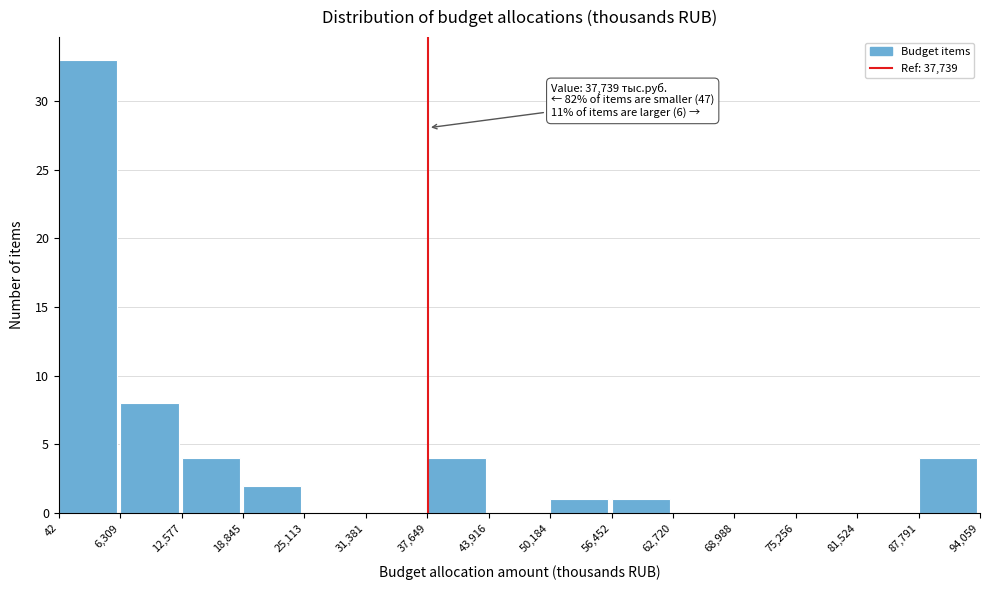

Over which range of the x-axis is the bar tallest?

42 to 6,309